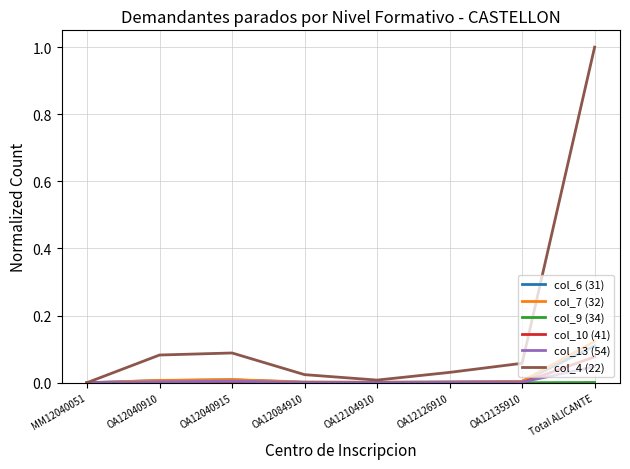

At which category is the sum across all series the highest?

Total ALICANTE